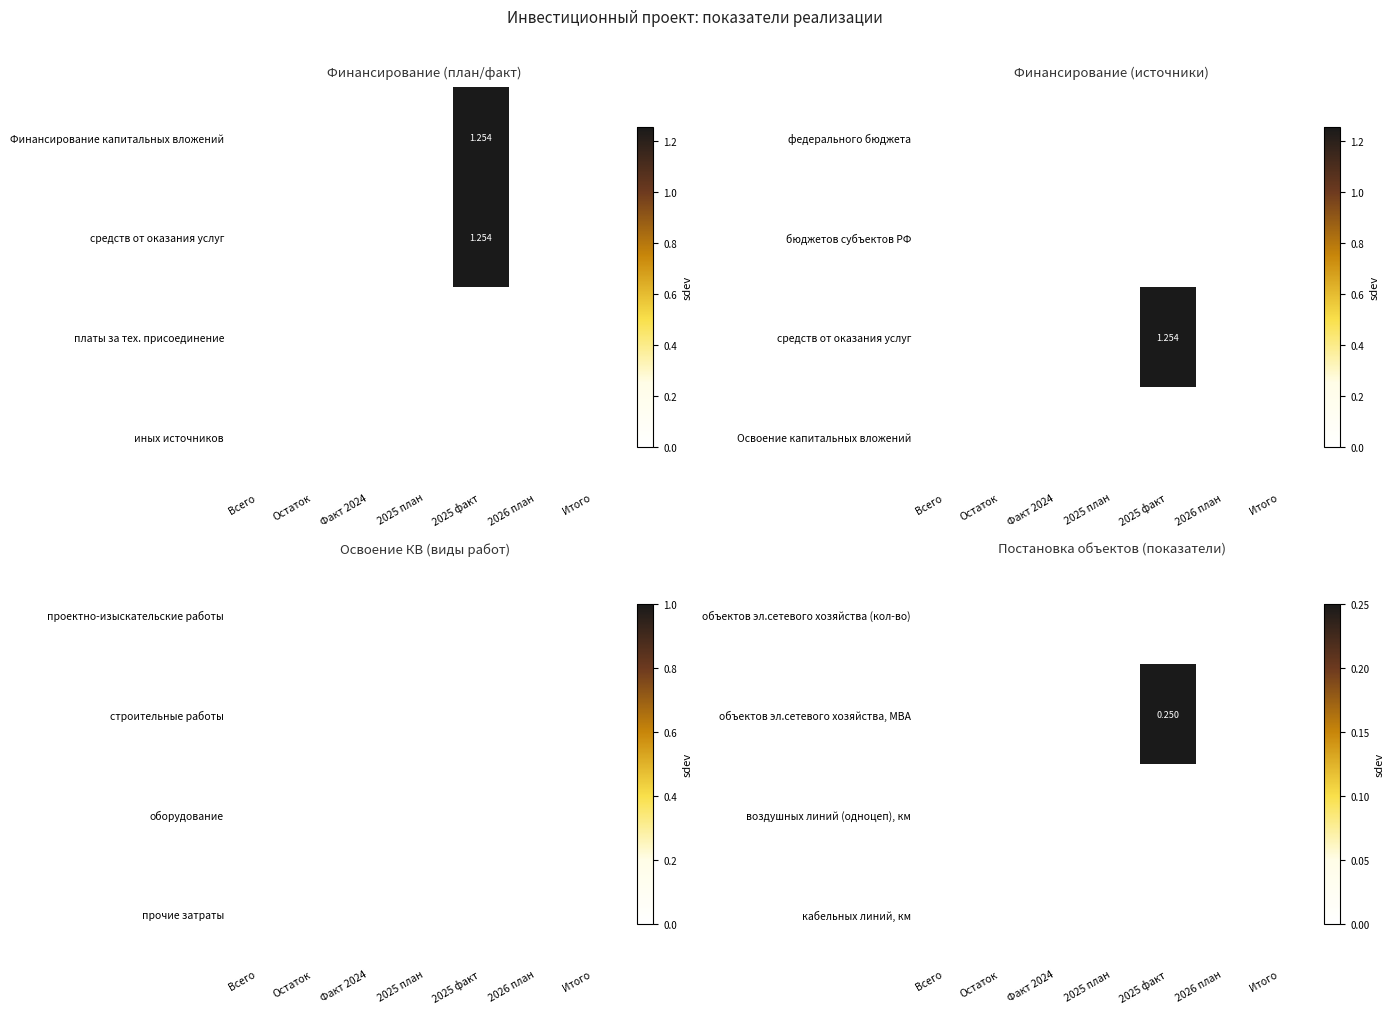

What is the spread (max minus min) of values at 2025 факт?

0.2